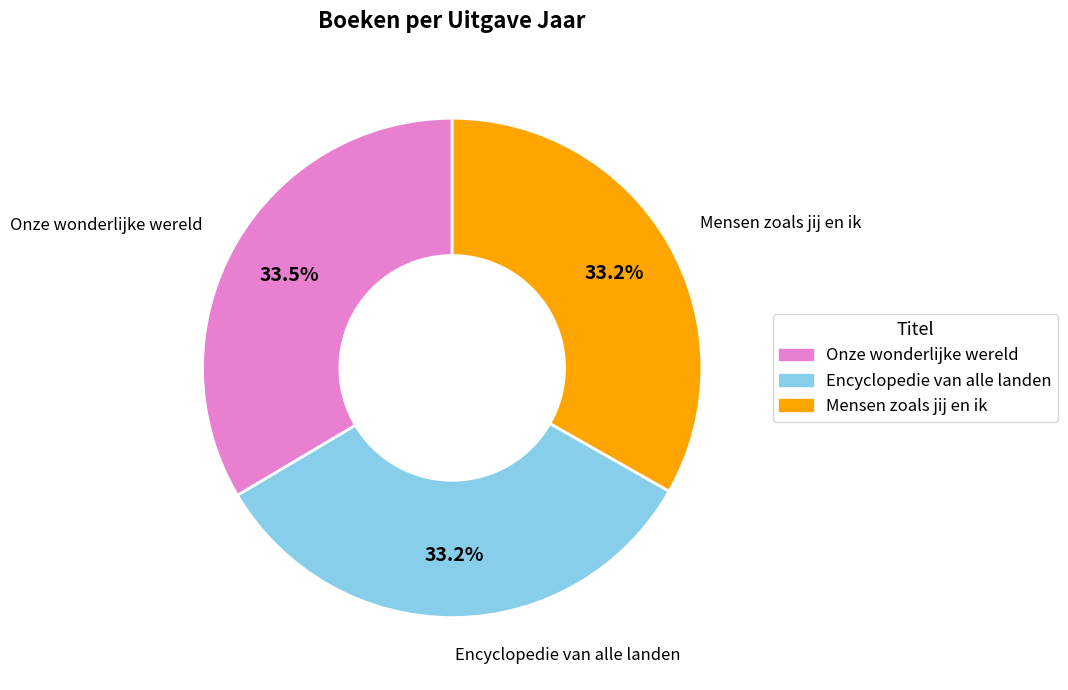

Approximately how many times larger is the value at Onze wonderlijke wereld compared to Encyclopedie van alle landen?

1.0